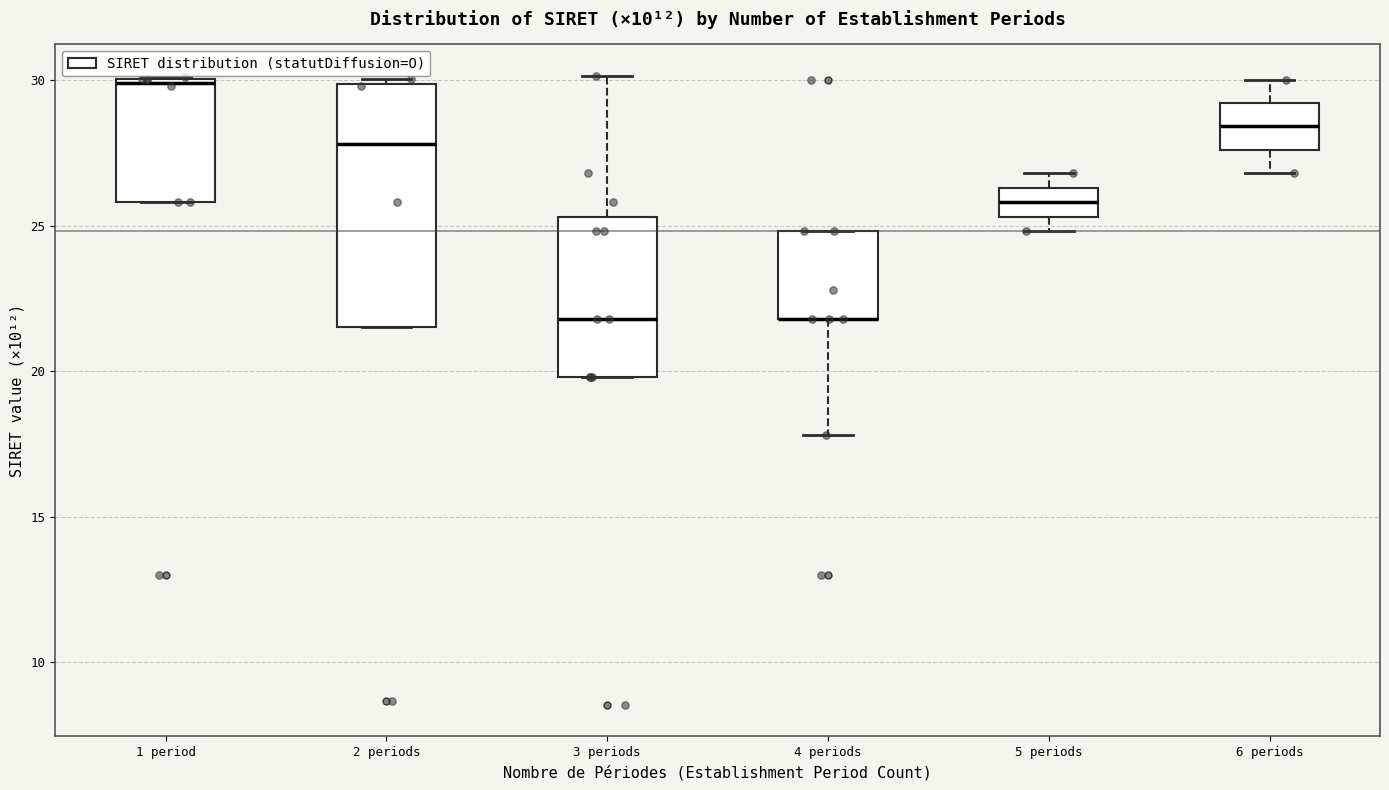

Reading left to right, transcribe this box plot: for each box, give where its median line is, the range the box spans, and where its two whiskers end, as read against the y-axis. The values are not printed on the chart, so give them approximately, as read against the axis.

1 period: median 30.0, box 26.0 to 30.0, whiskers 26.0 to 30.0
2 periods: median 28.0, box 21.5 to 30.0, whiskers 21.5 to 30.0 (just above the box's upper edge)
3 periods: median 22.0, box 20.0 to 25.5, whiskers 20.0 to 30.0
4 periods: median 22.0 (drawn on the box's lower edge), box 22.0 to 25.0, whiskers 18.0 to 25.0
5 periods: median 26.0, box 25.5 to 26.5, whiskers 25.0 to 27.0
6 periods: median 28.5, box 27.5 to 29.0, whiskers 27.0 to 30.0